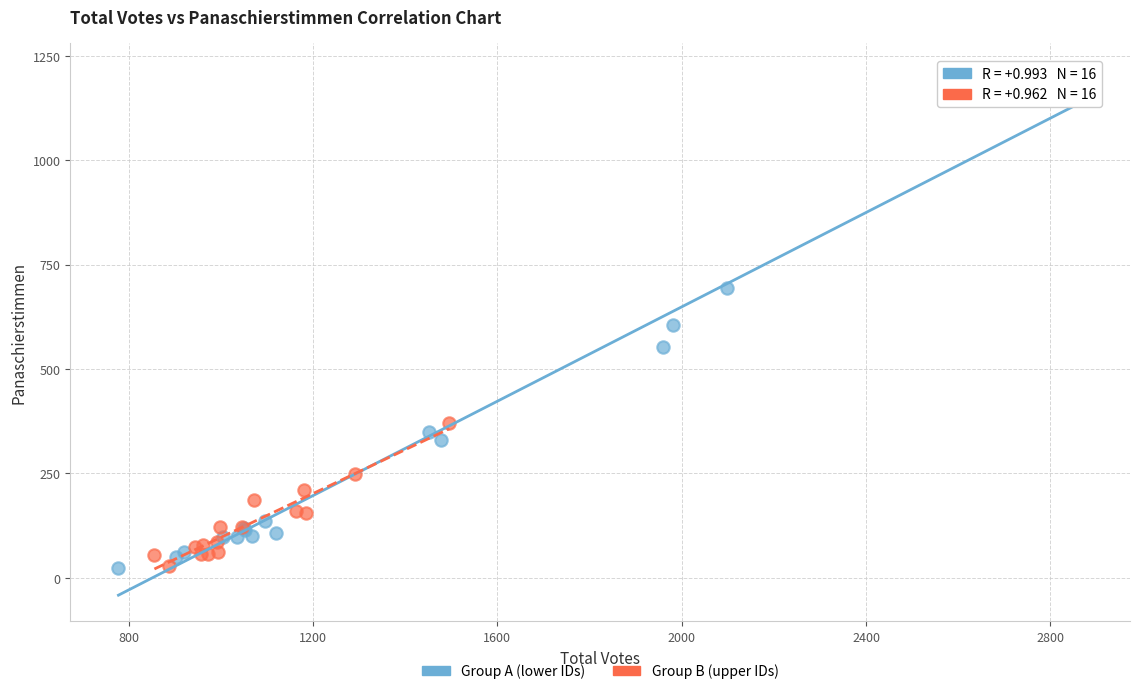

Which series contains the highest Y value?

Group A (lower IDs)